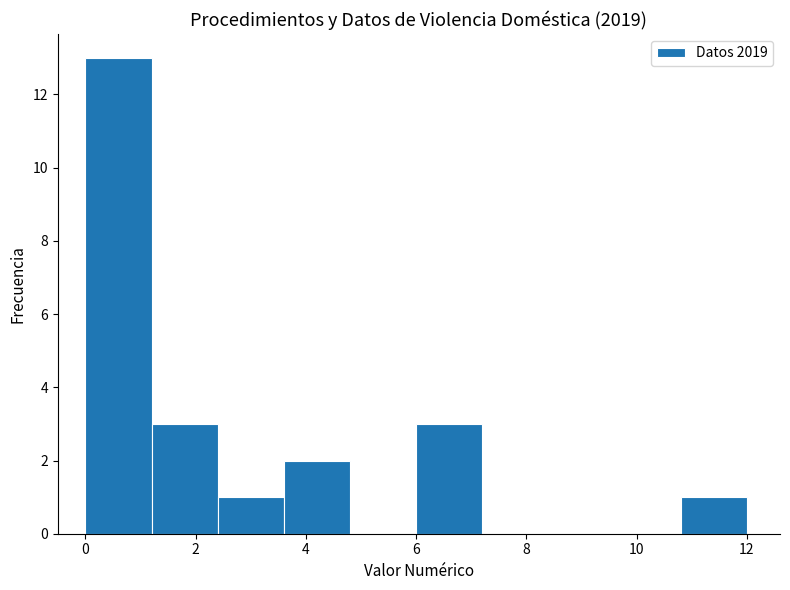

Which range on the x-axis has the tallest bar?

0.0 to 1.2